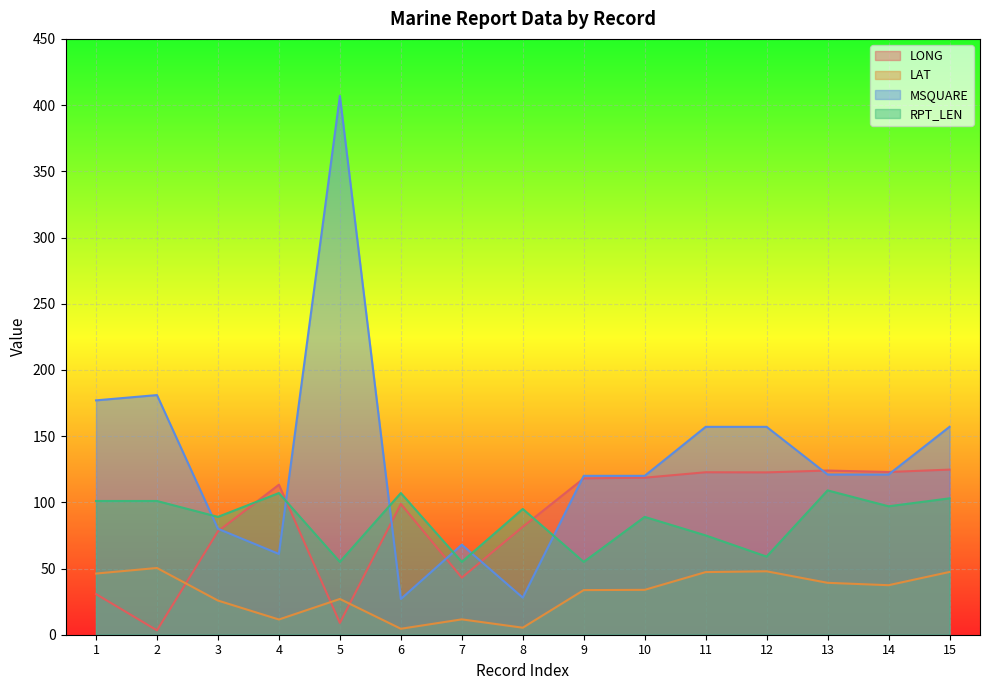

Between 3 and 15, which series saw the biggest shift?

MSQUARE